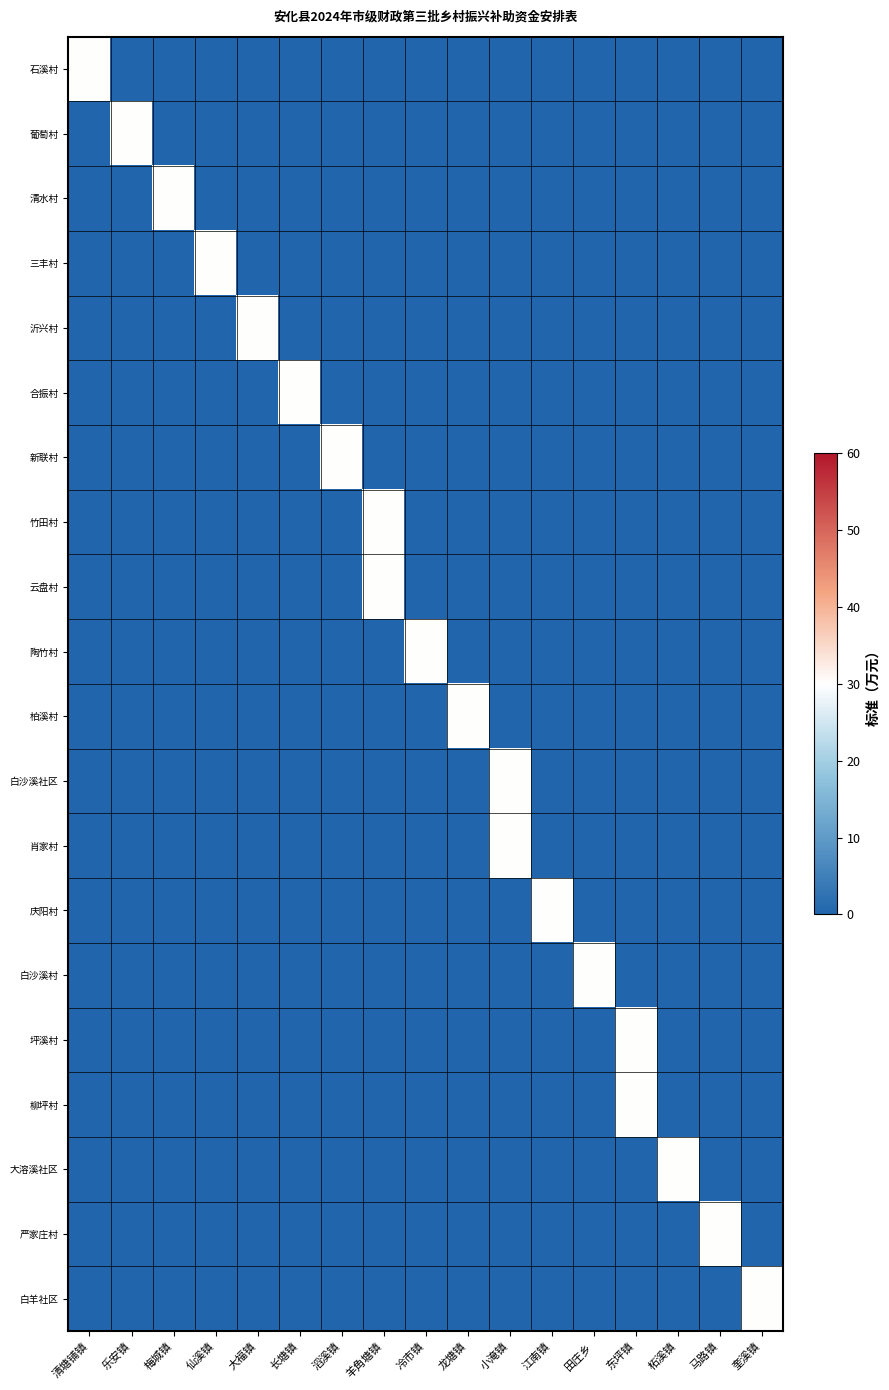

Which category has the lowest value in the 沂兴村 series?

清塘铺镇